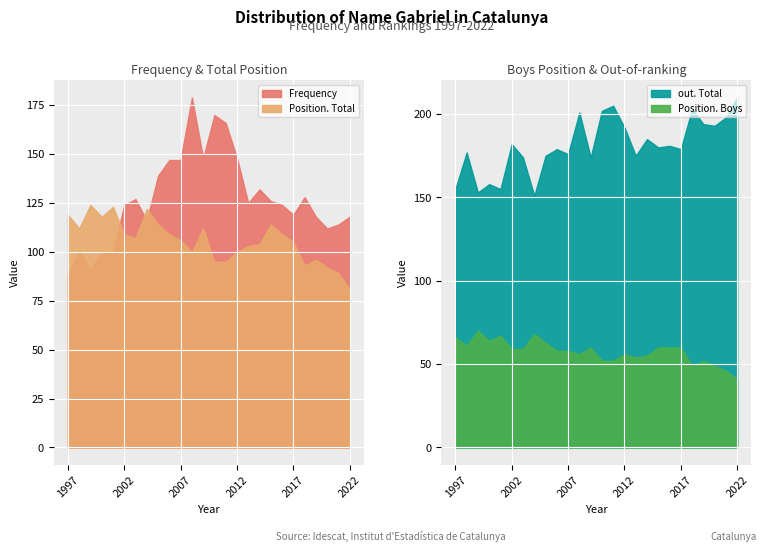

True or false: Position. Boys and Frequency intersect in this chart.

False